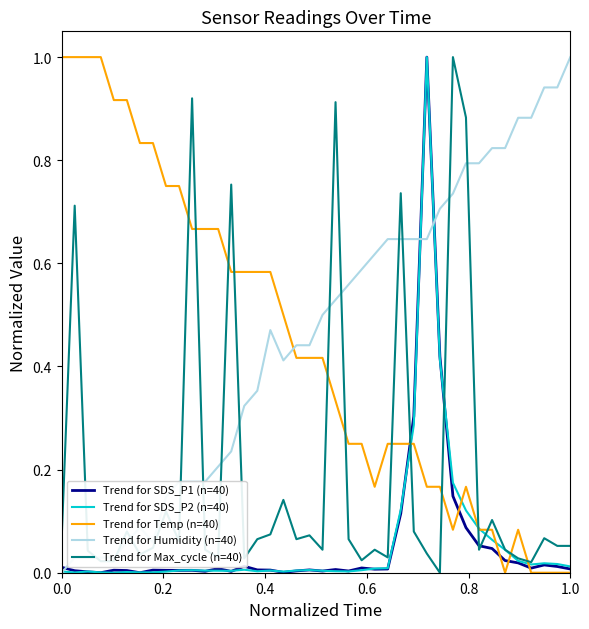

How many lines are shown in the chart?

5